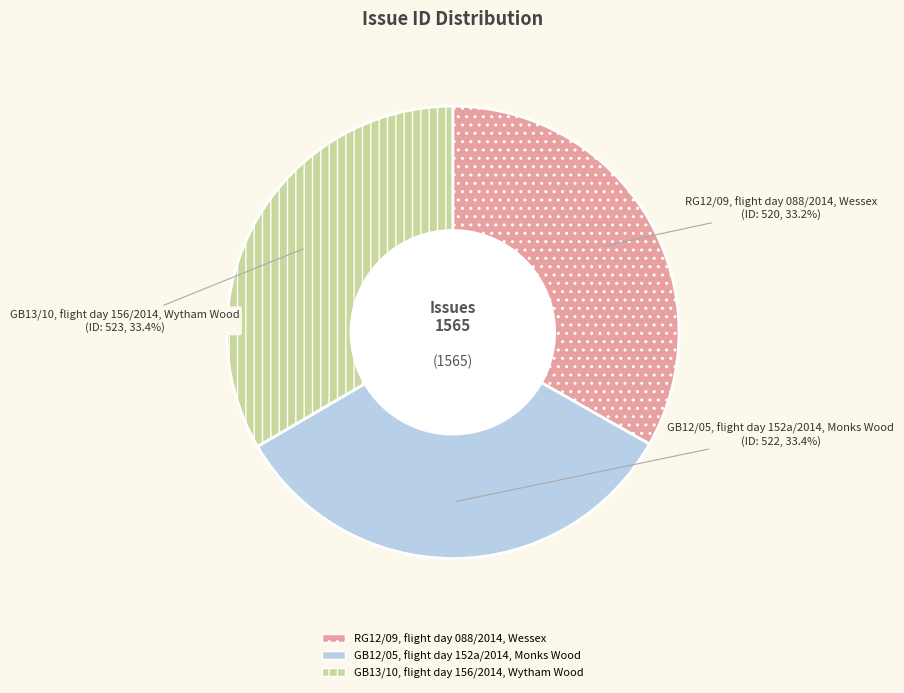

Approximately how many times larger is the value at GB12/05, flight day 152a/2014, Monks Wood compared to GB13/10, flight day 156/2014, Wytham Wood?

1.0